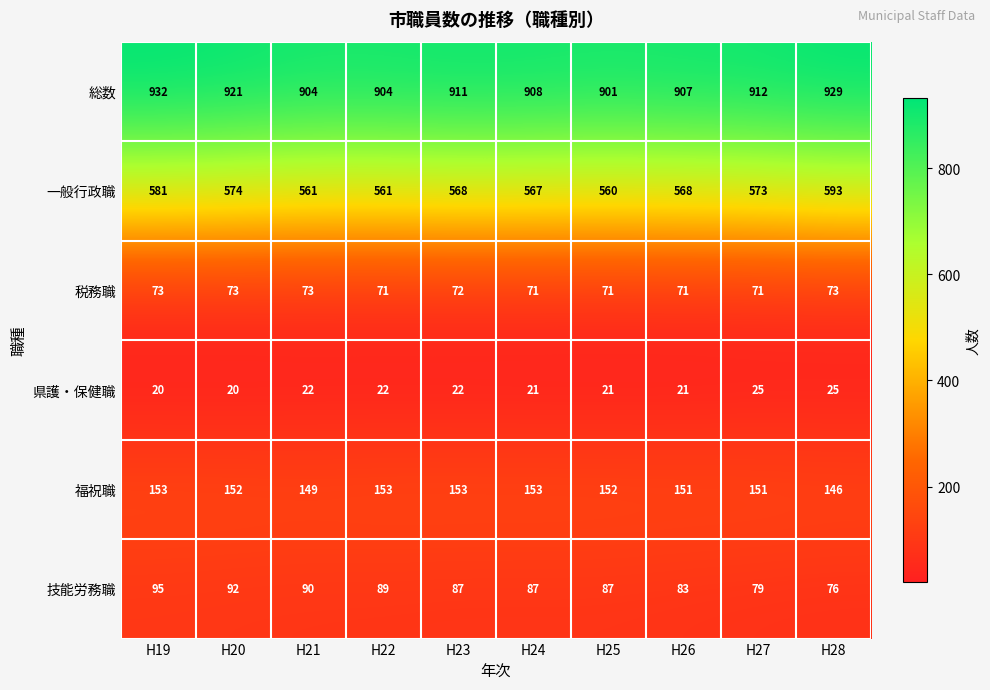

Count the number of categories in the chart.

10